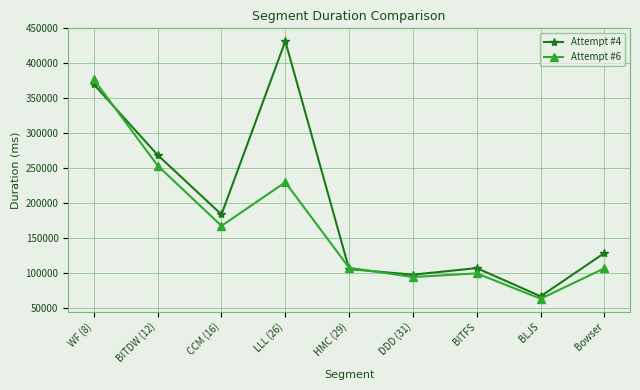

What is the label of the 3rd point from the right?

BITFS